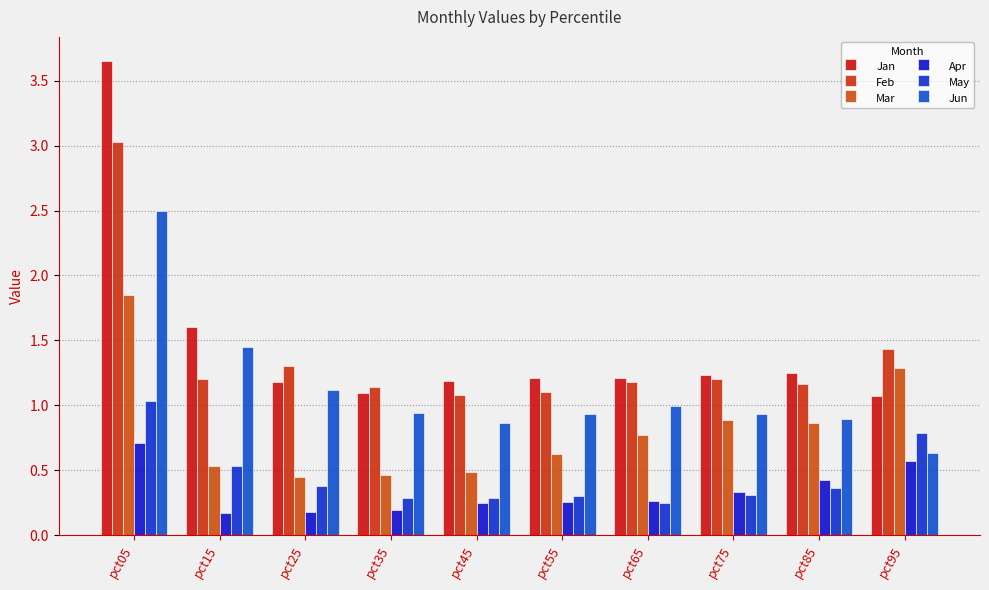

Which series changed the most between pct55 and pct95?

Mar